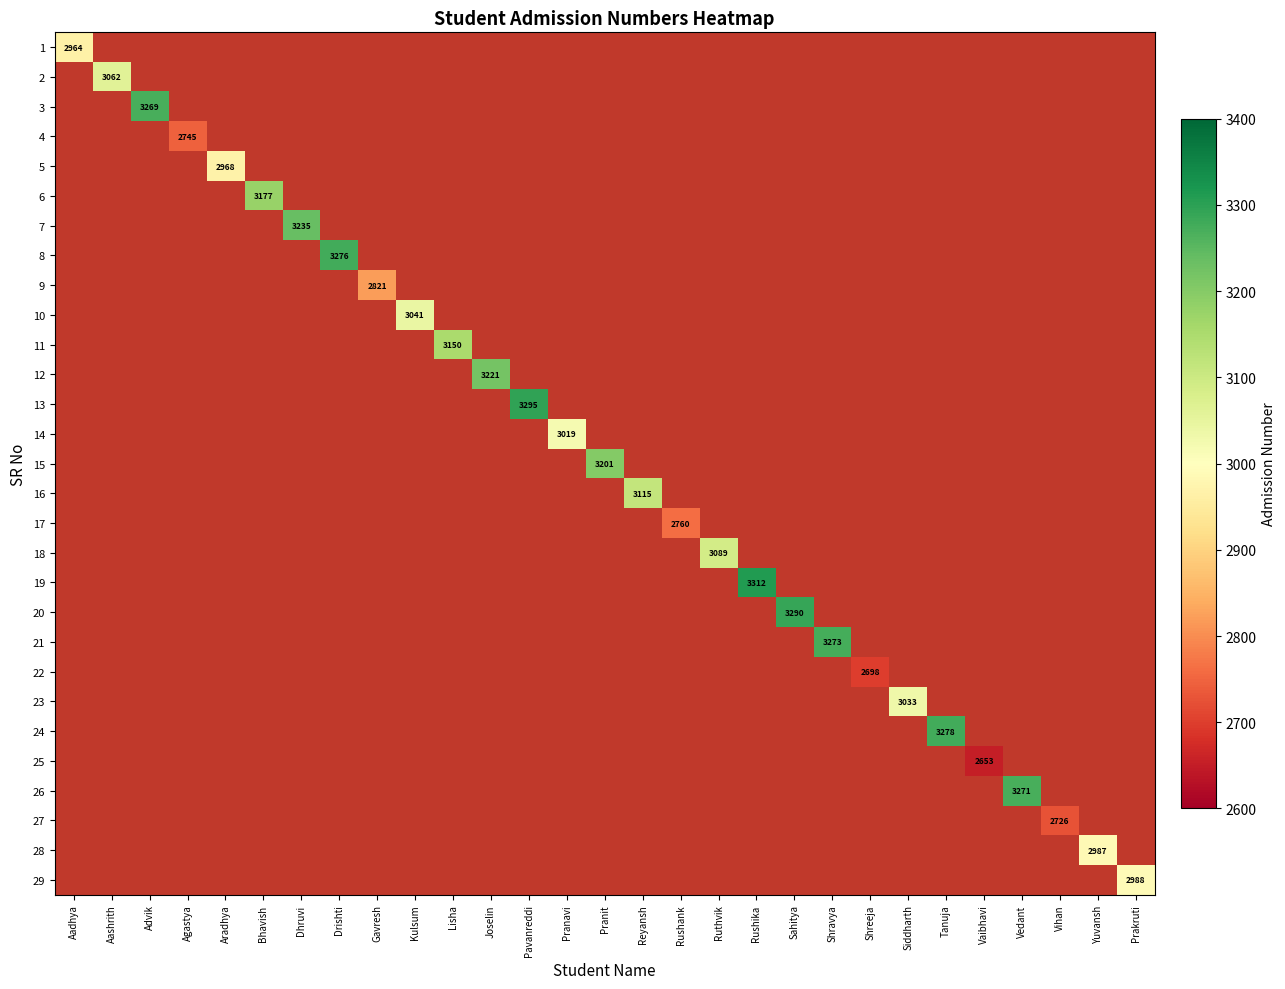

Which series has the widest spread of values?

1